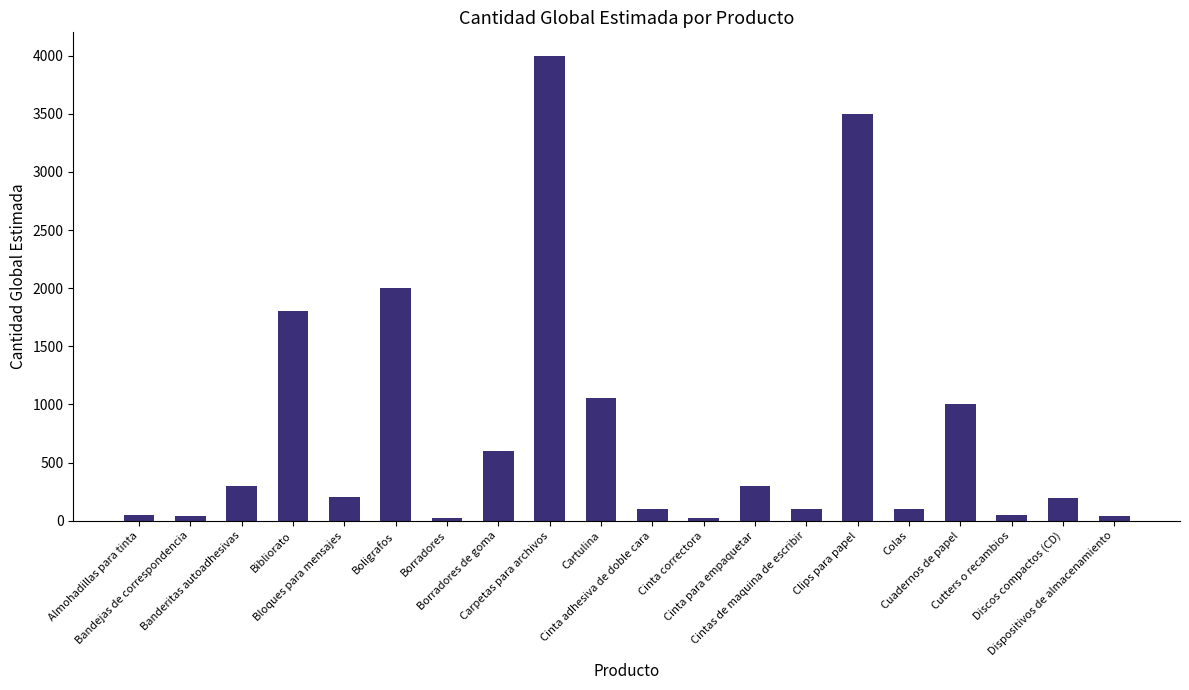

What is the average value?

774